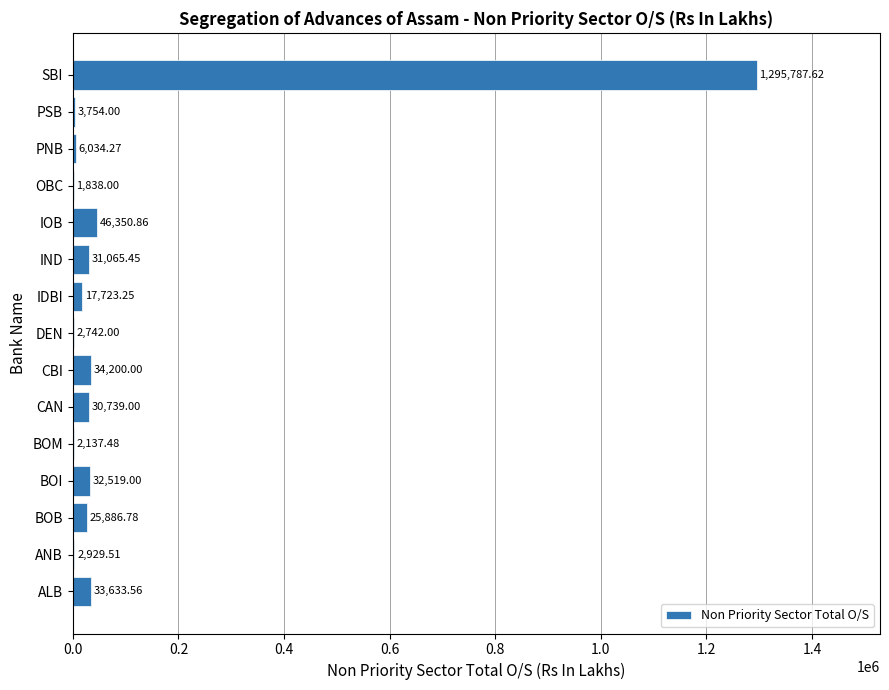

Between SBI and ANB, which is larger?

SBI